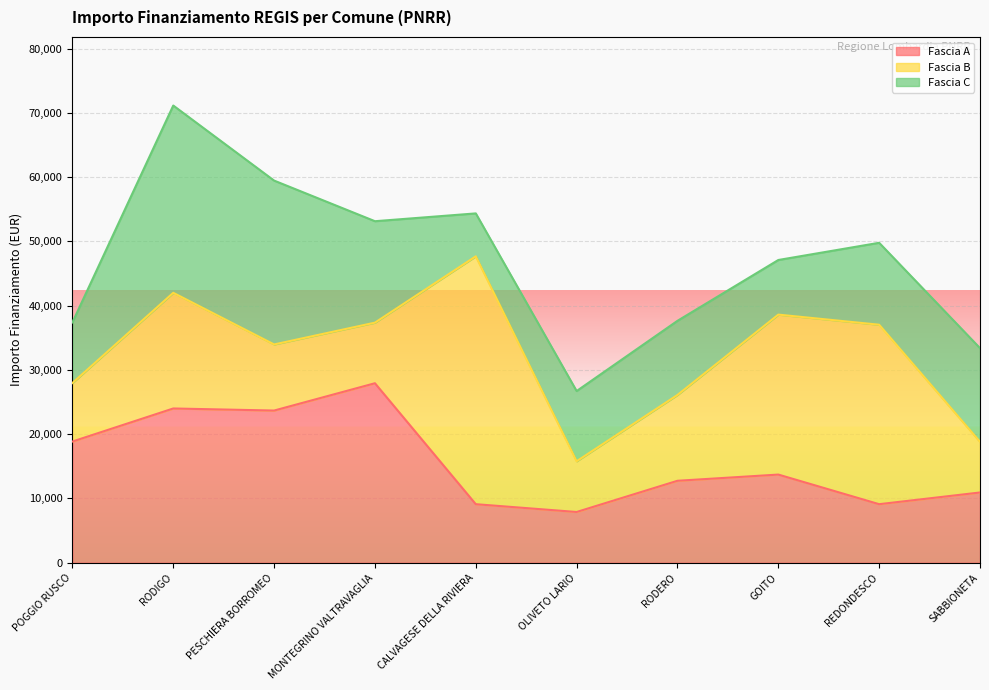

Reading right to left, what are all the values shown in this chart?

Fascia A: SABBIONETA=10926	REDONDESCO=9105	GOITO=13712	RODERO=12747	OLIVETO LARIO=7891	CALVAGESE DELLA RIVIERA=9105	MONTEGRINO VALTRAVAGLIA=27922	PESCHIERA BORROMEO=23673	RODIGO=23996	POGGIO RUSCO=18854
Fascia B: SABBIONETA=7891	REDONDESCO=27922	GOITO=24887	RODERO=13354	OLIVETO LARIO=7891	CALVAGESE DELLA RIVIERA=38565	MONTEGRINO VALTRAVAGLIA=9427	PESCHIERA BORROMEO=10284	RODIGO=17997	POGGIO RUSCO=9105
Fascia C: SABBIONETA=14568	REDONDESCO=12747	GOITO=8498	RODERO=11533	OLIVETO LARIO=10926	CALVAGESE DELLA RIVIERA=6677	MONTEGRINO VALTRAVAGLIA=15782	PESCHIERA BORROMEO=25494	RODIGO=29136	POGGIO RUSCO=9427